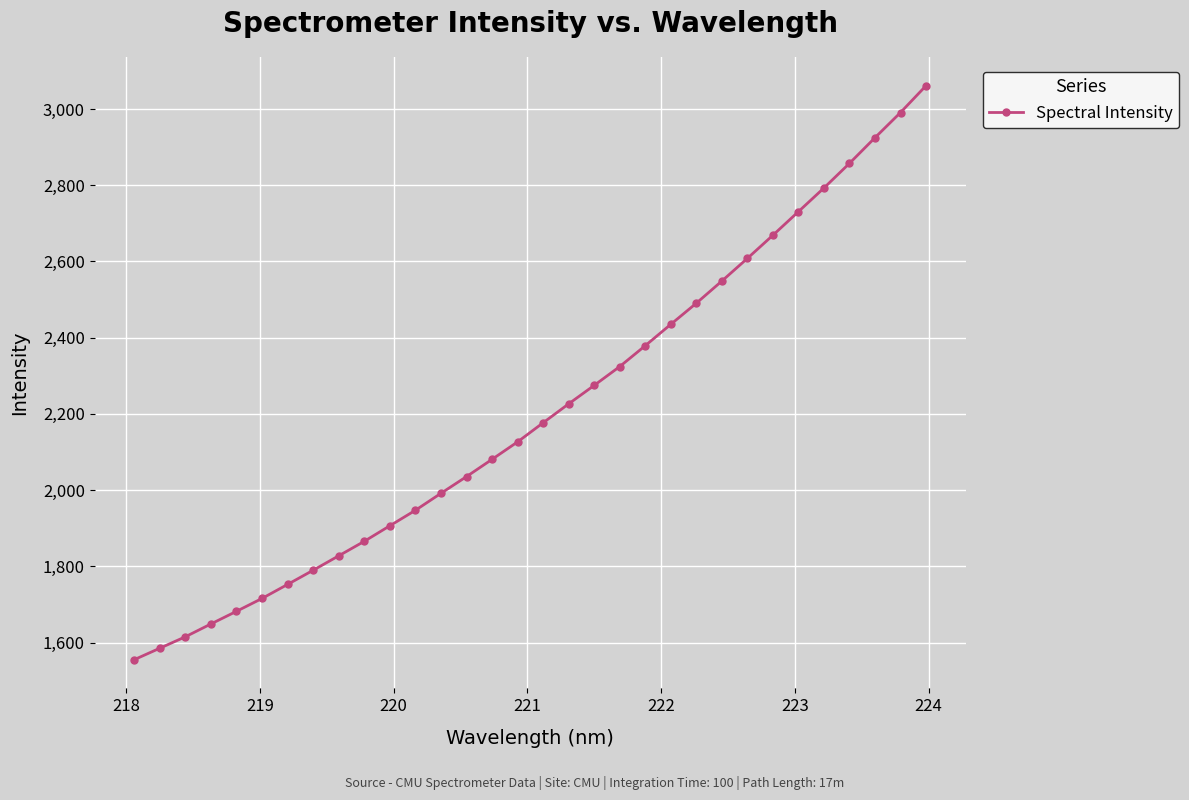

What is the value of the 1st point from the left?

1555.1